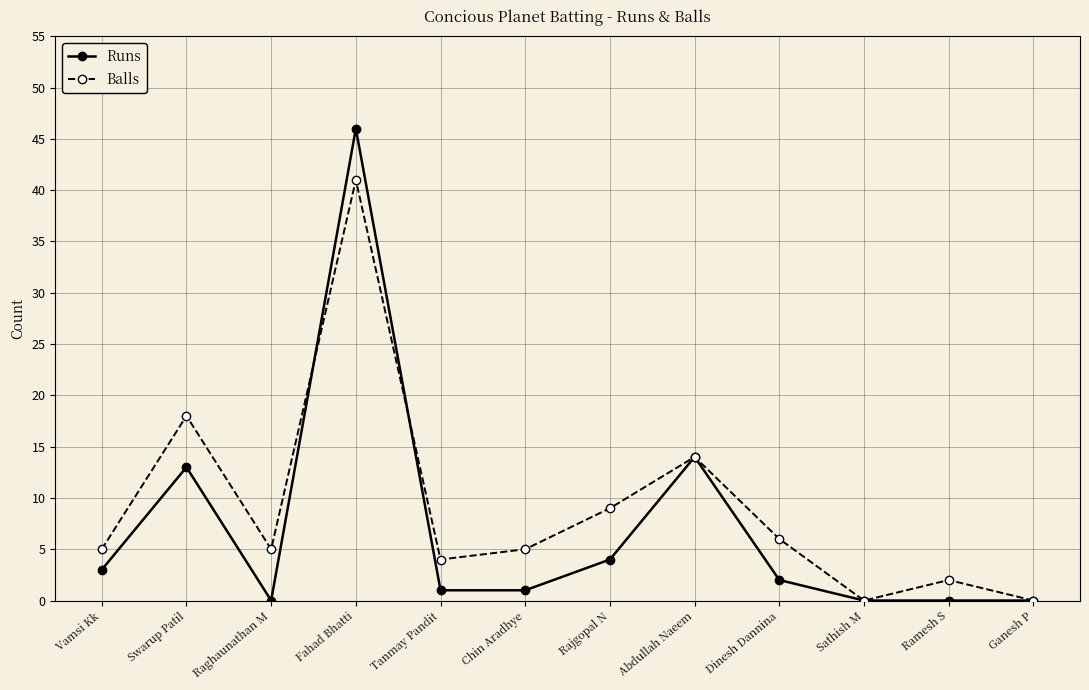

At which category does Runs reach its first local peak?

Swarup Patil